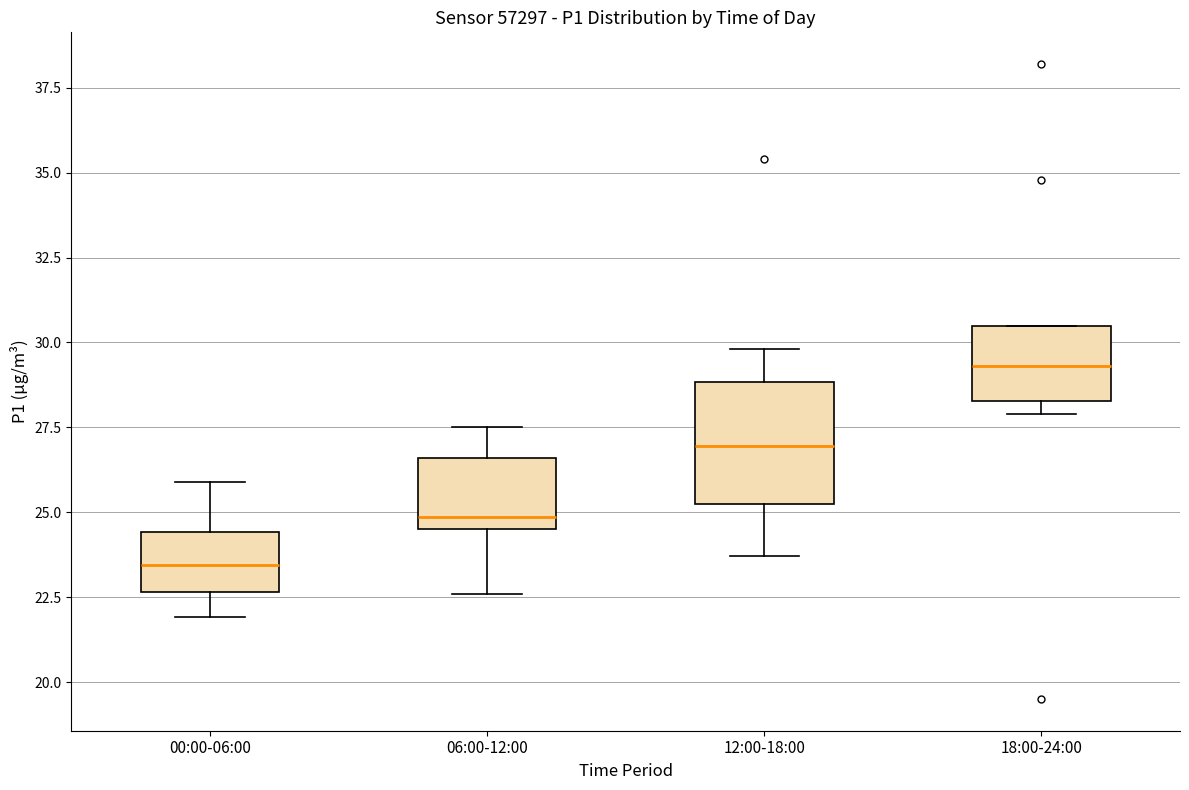

Comparing the boxes themselves (not the whiskers), which one is the tallest?

12:00-18:00